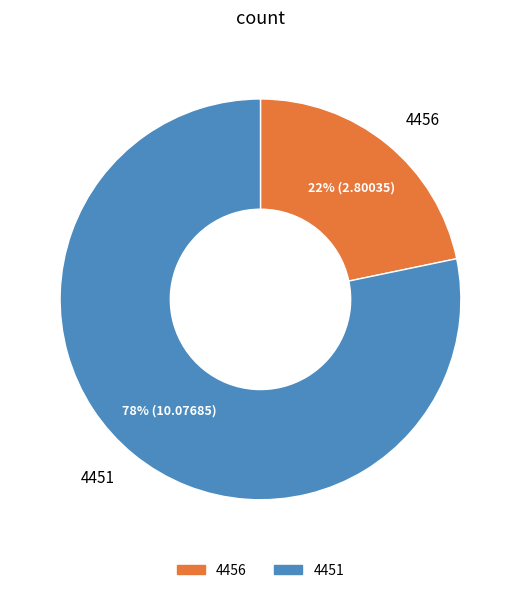

Count the number of slices in the pie.

2